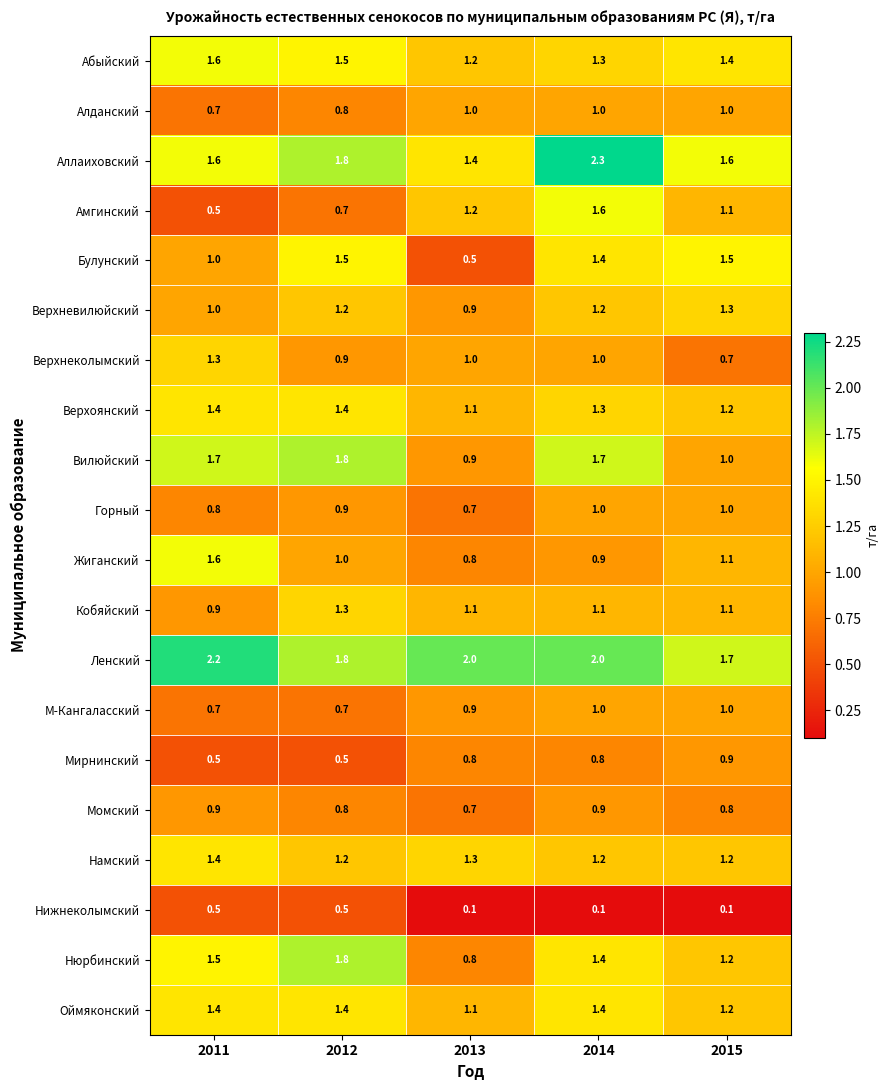

What is the difference between the Булунский values at 2012 and 2011?

0.5